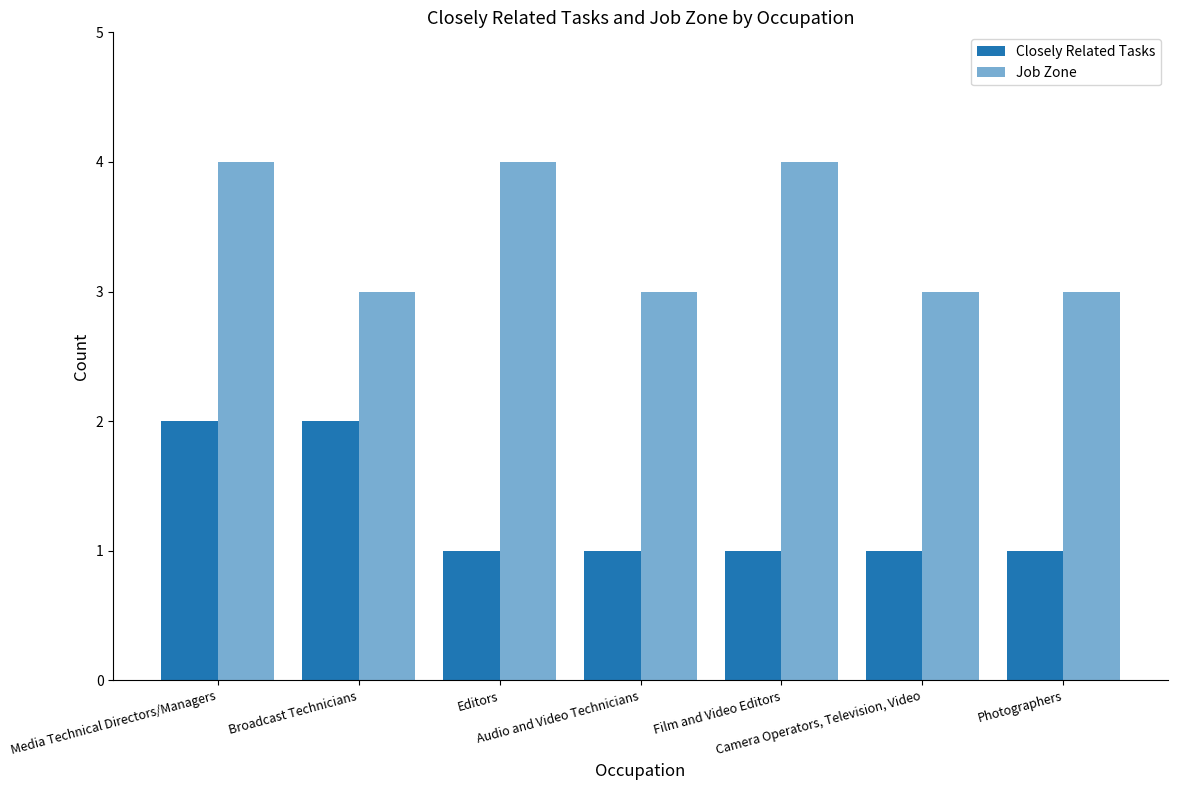

Reading left to right, transcribe all the data shown in this chart.

Closely Related Tasks: 2	2	1	1	1	1	1
Job Zone: 4	3	4	3	4	3	3